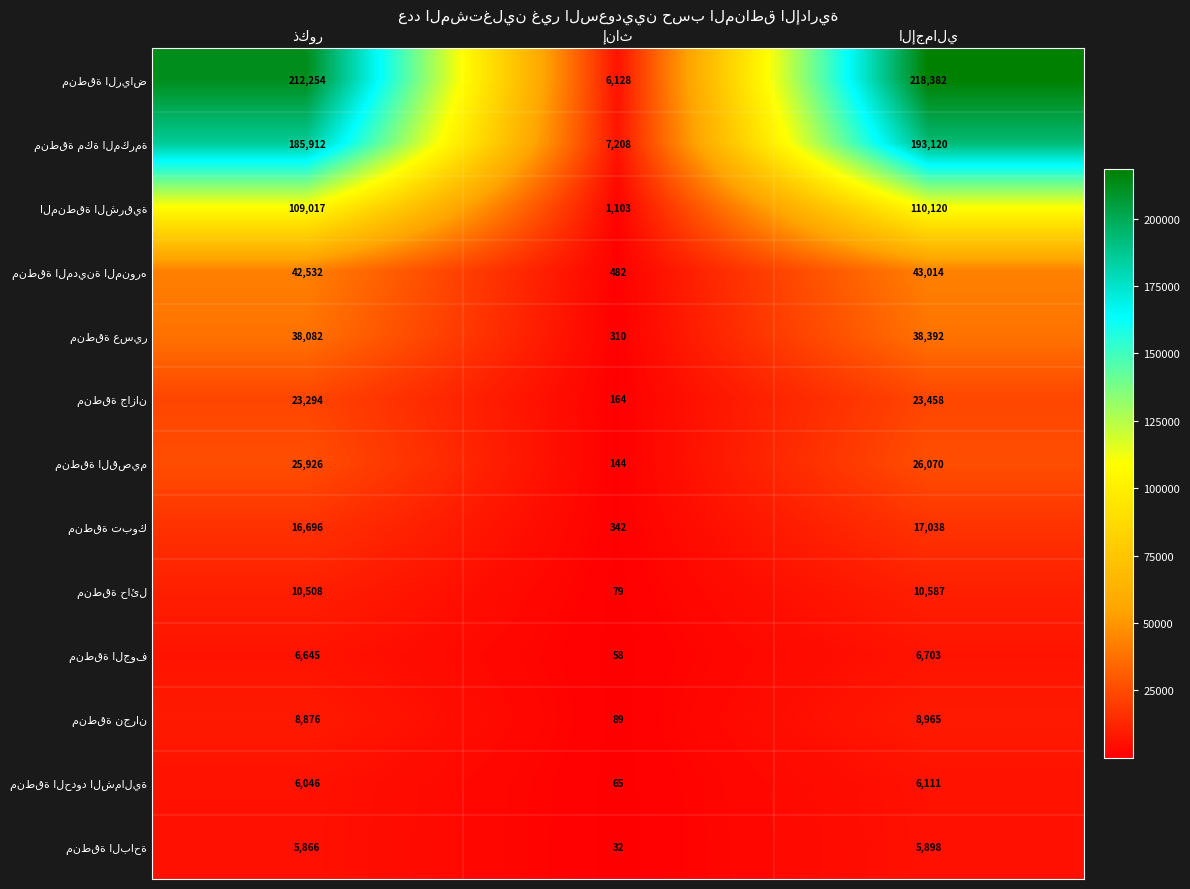

What is the total value across all series at ذكور?

691654